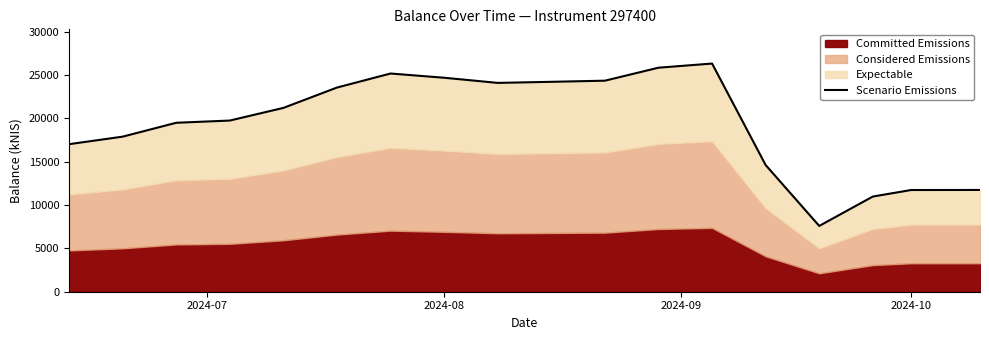

Where is the data nearest to the value 16948?

2024-07